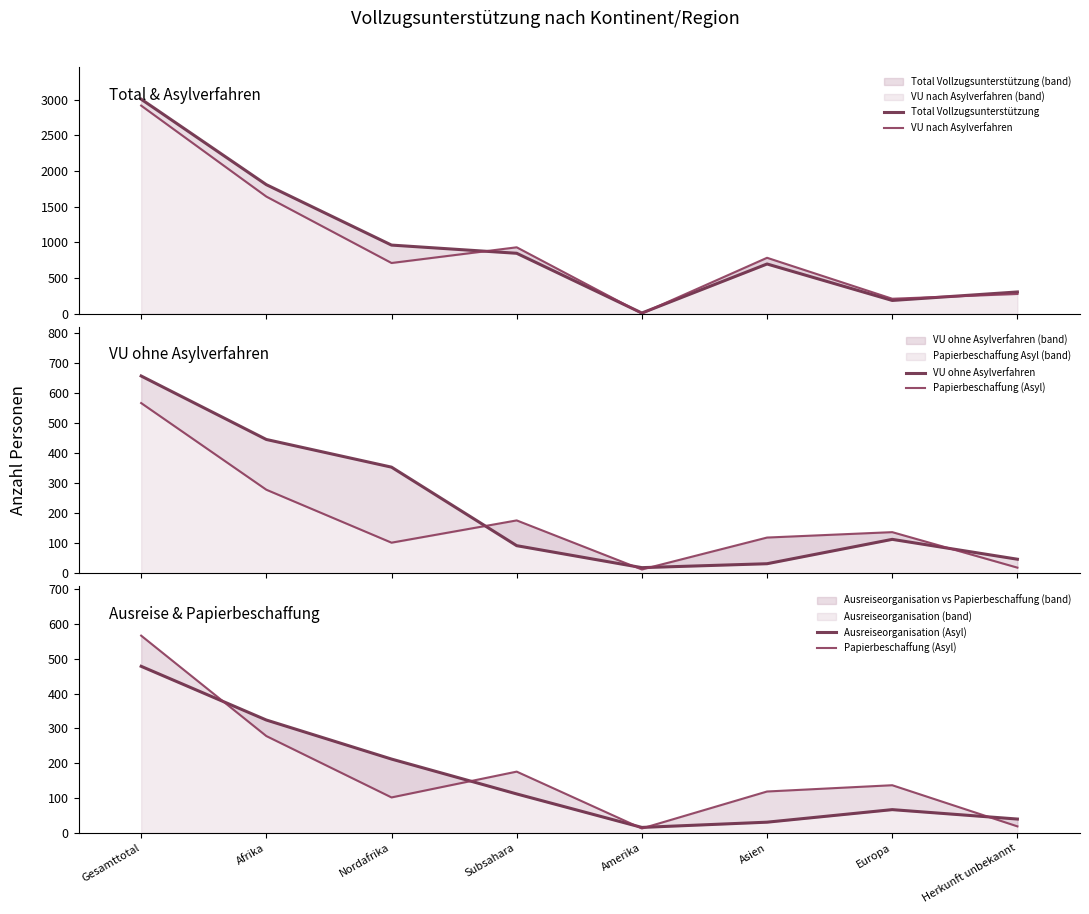

At how many categories does at least one series exceed 1840?

1